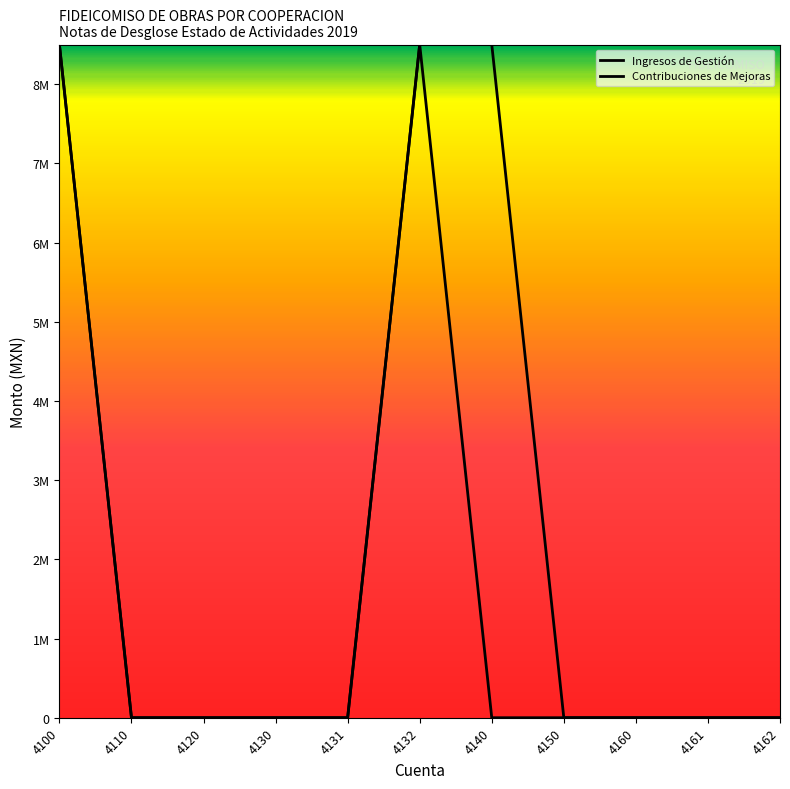

What is the highest value of the Contribuciones de Mejoras series?

8500000